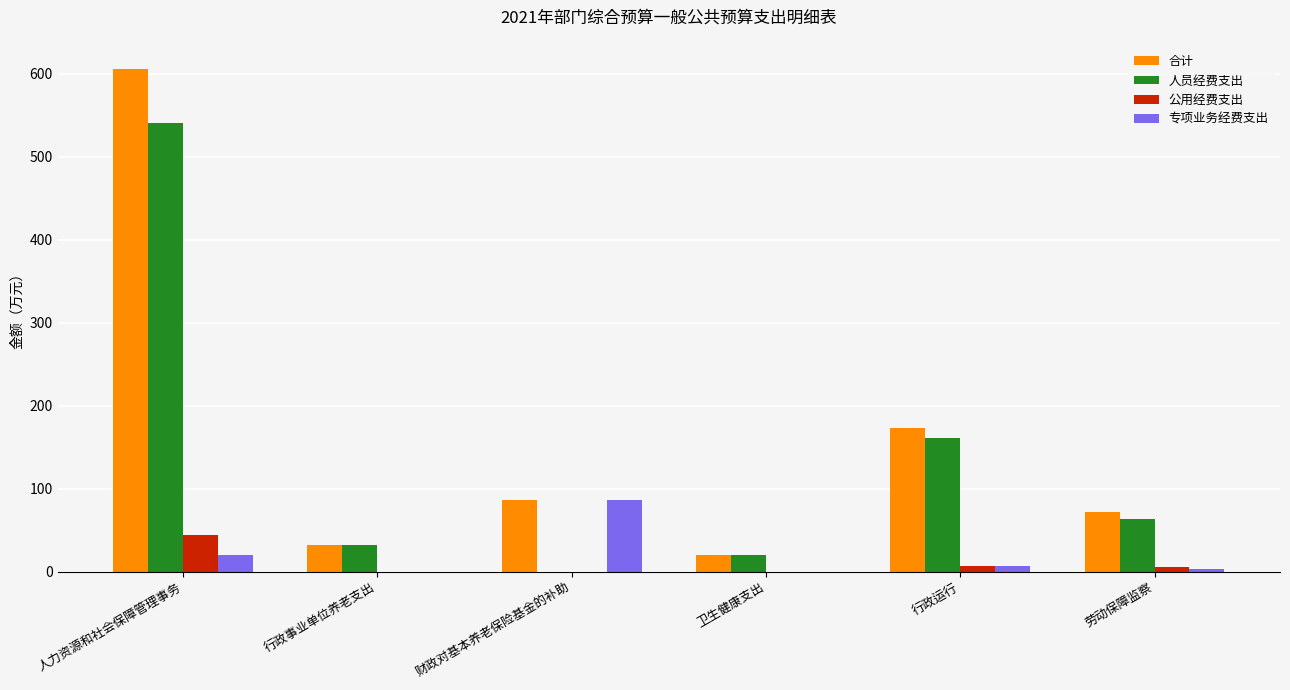

Which series changed the most between 行政事业单位养老支出 and 财政对基本养老保险基金的补助?

专项业务经费支出